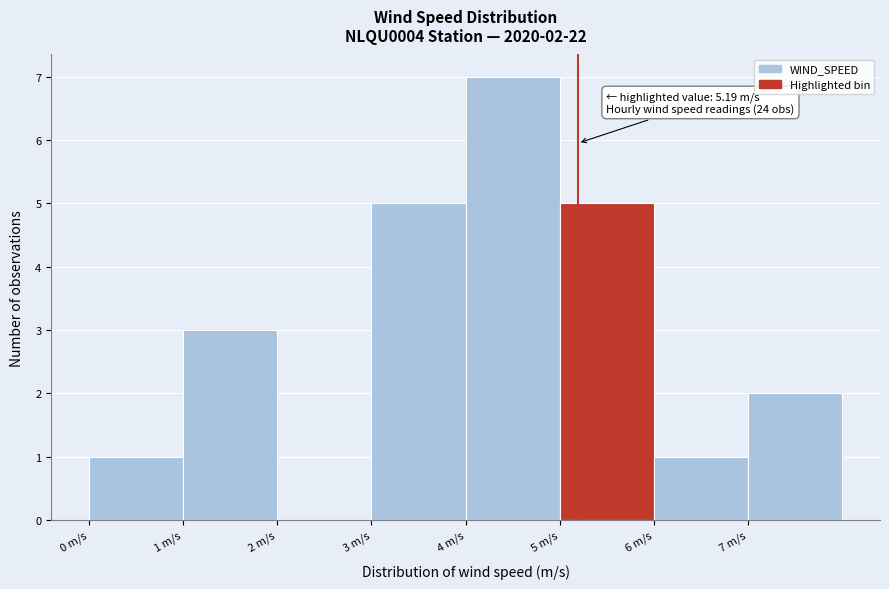

Which range on the x-axis has the tallest bar?

4 to 5